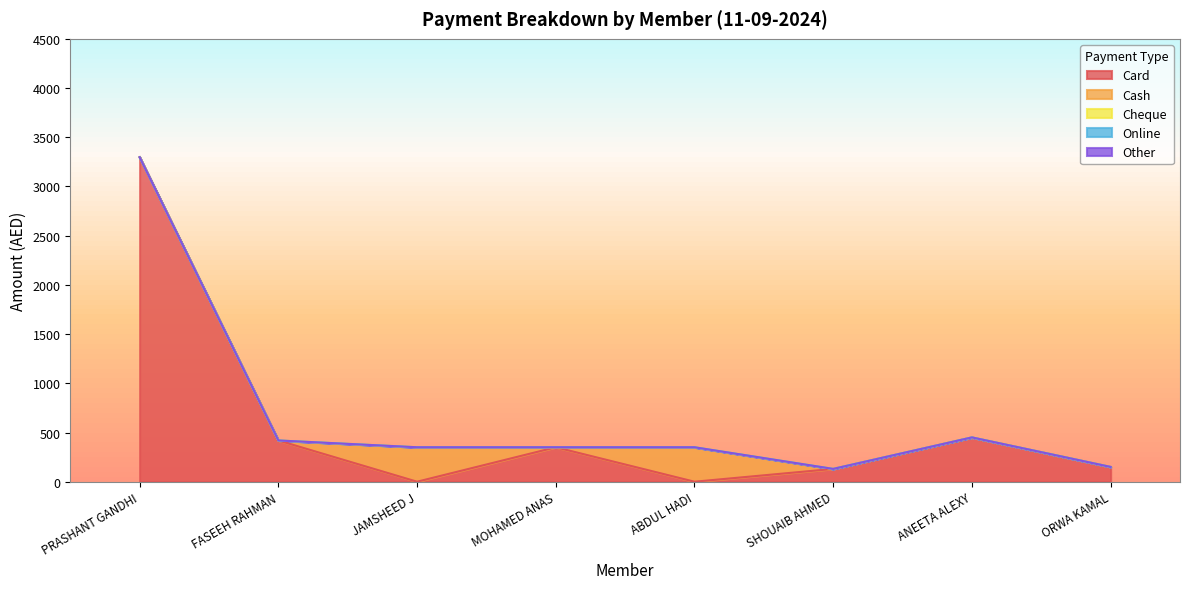

Between PRASHANT GANDHI and MOHAMED ANAS, which is larger?

PRASHANT GANDHI